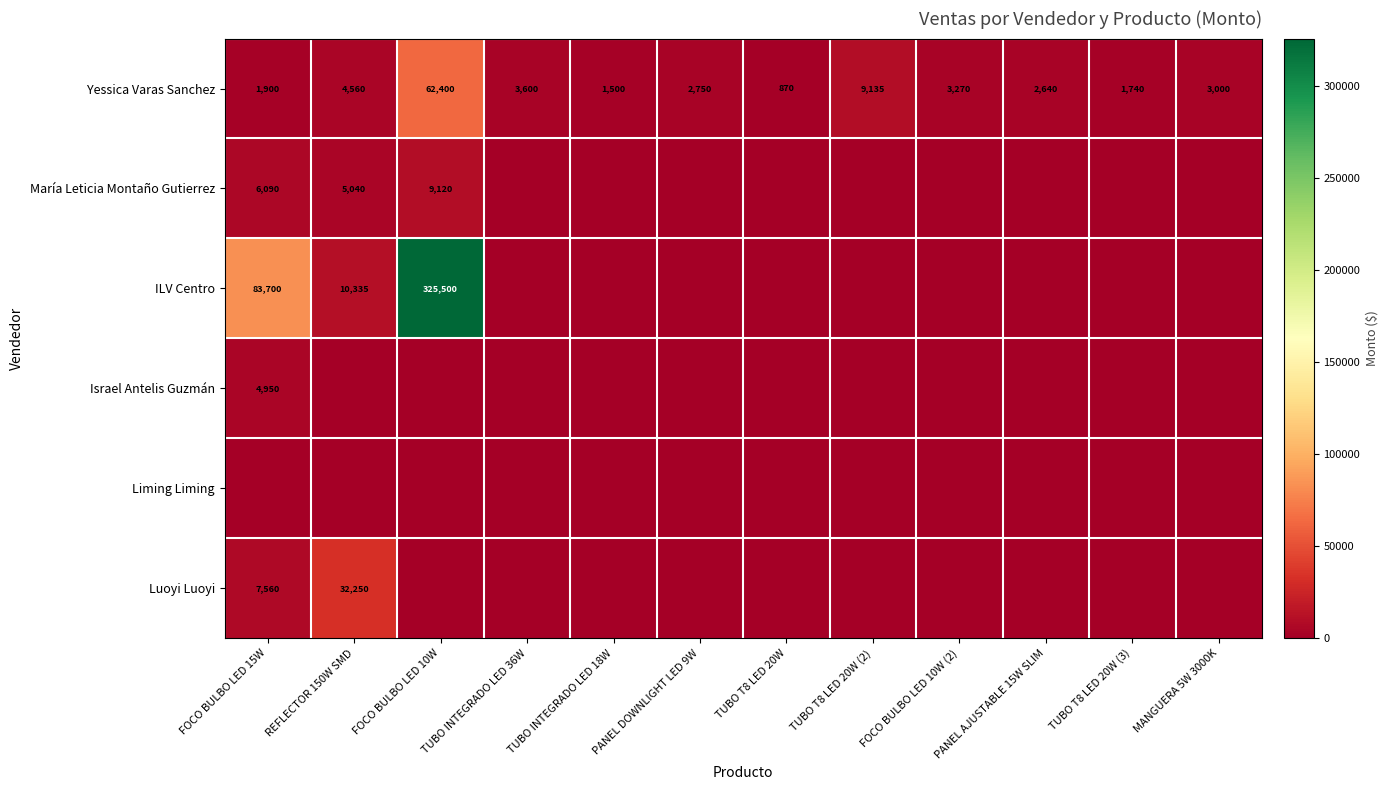

Where is Yessica Varas Sanchez nearest to the value 31635?

TUBO T8 LED 20W (2)